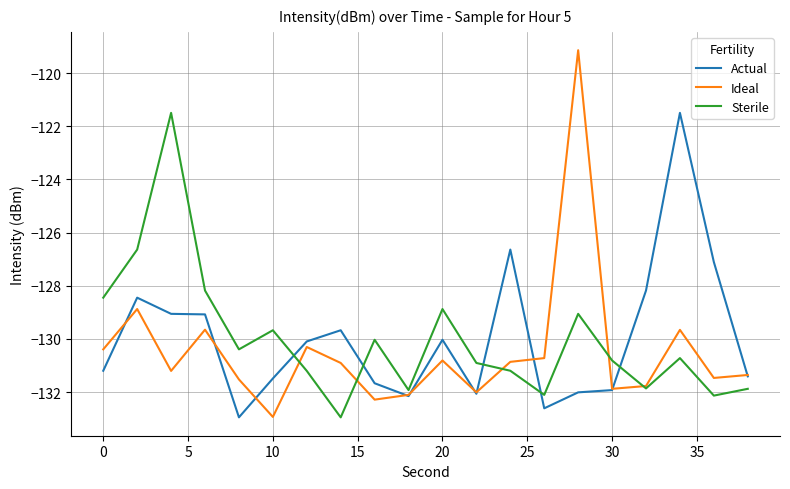

What is the greatest value displayed?

-119.1